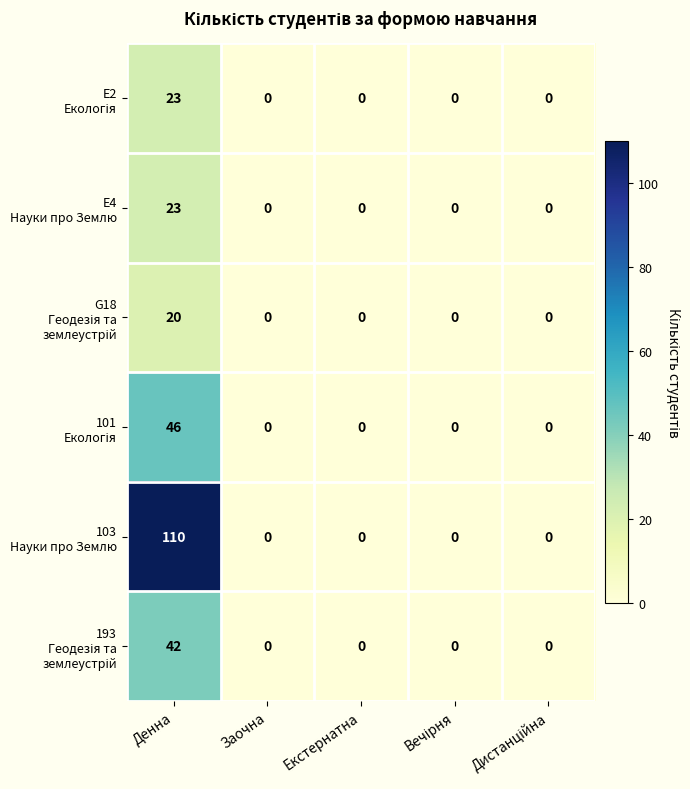

Count the number of data series in this chart.

6